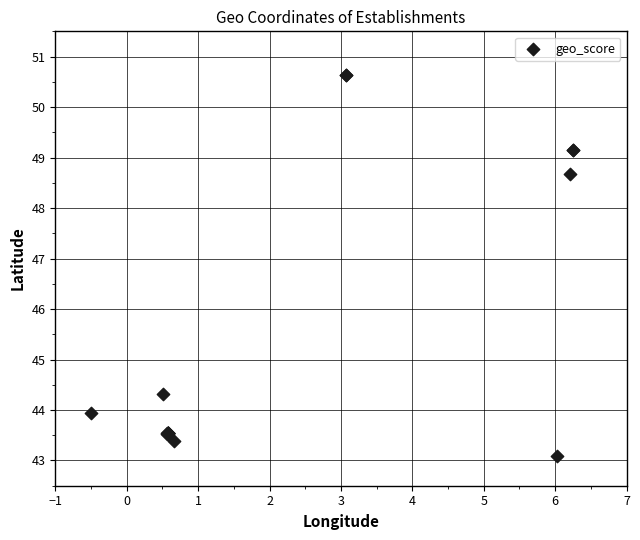

What Y value in the scatter plot is closest to 46?

44.3